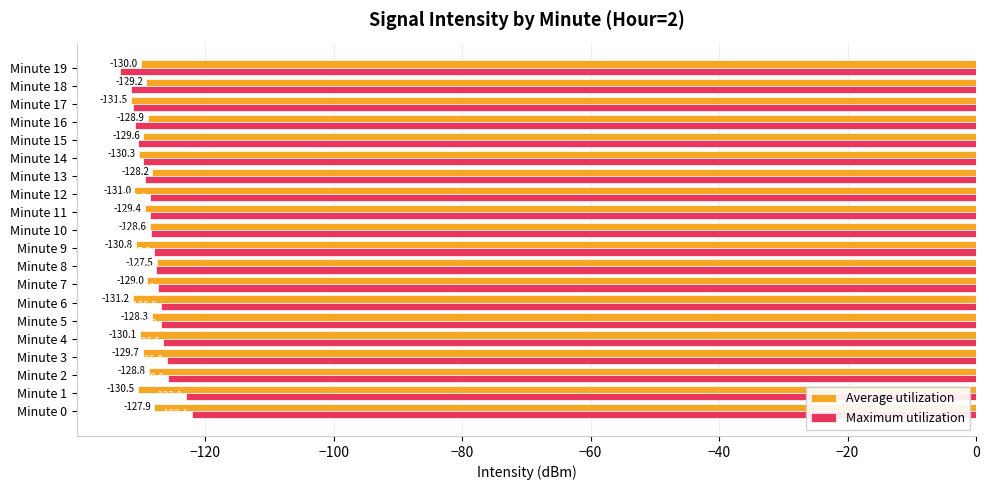

How many categories are shown in the chart?

20